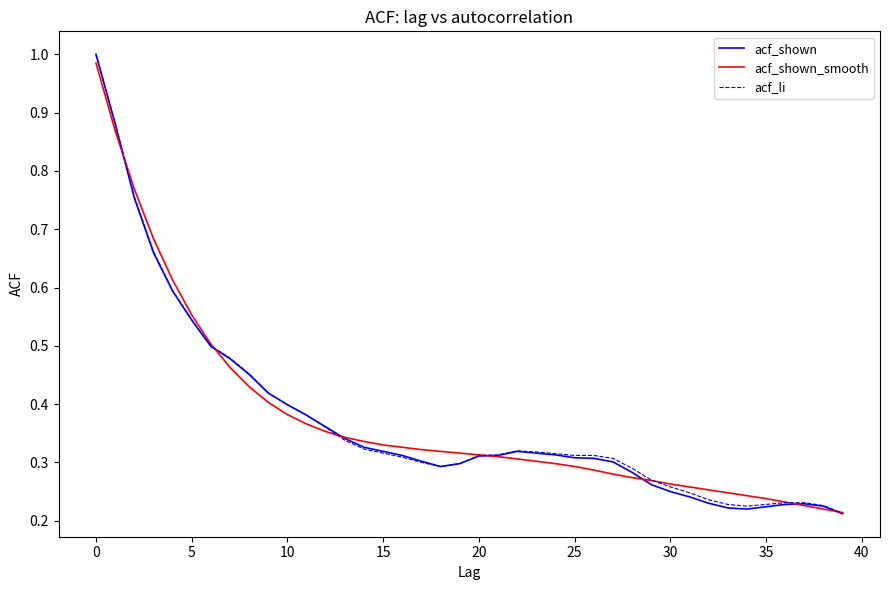

Which series has the widest spread of values?

acf_shown